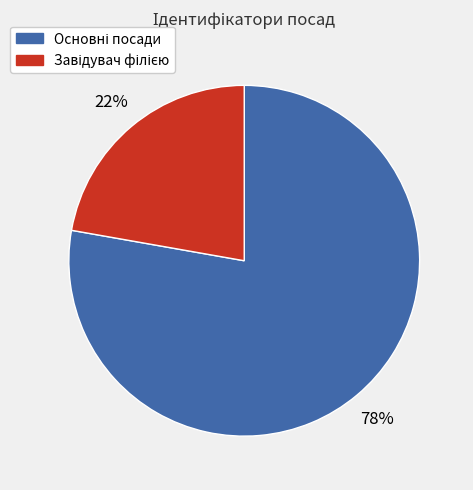

Is there a majority slice in this chart?

Yes